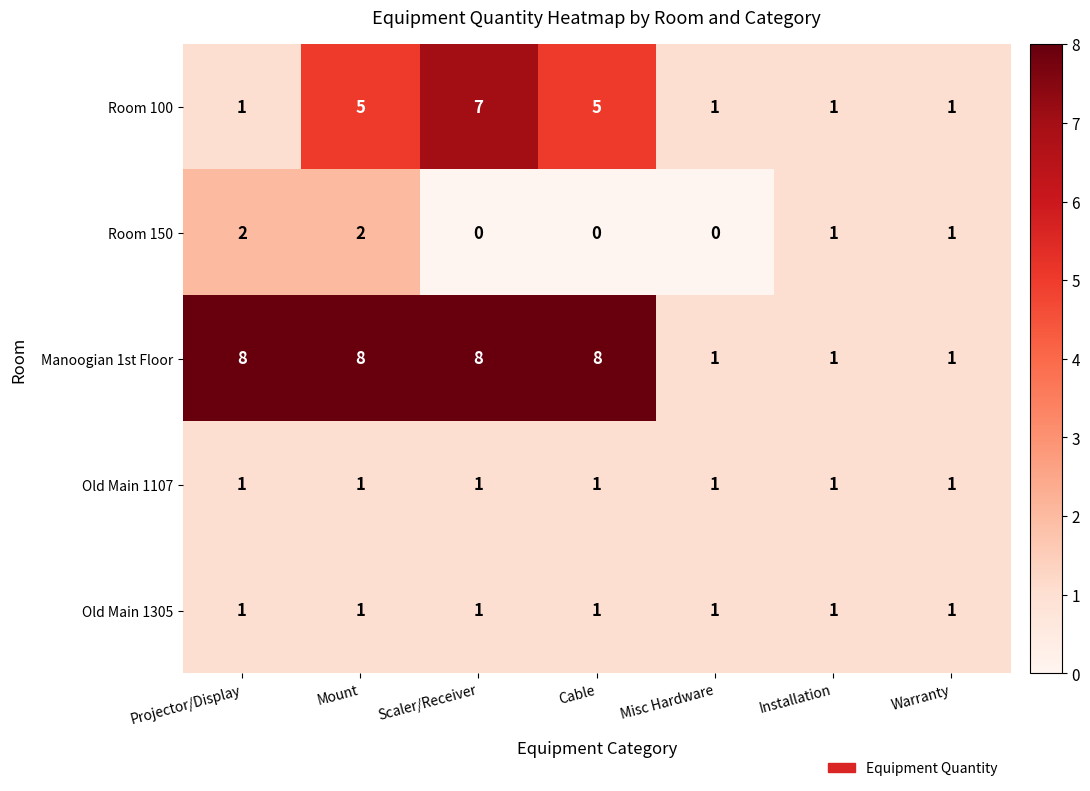

What is the difference between the Manoogian 1st Floor values at Projector/Display and Installation?

7